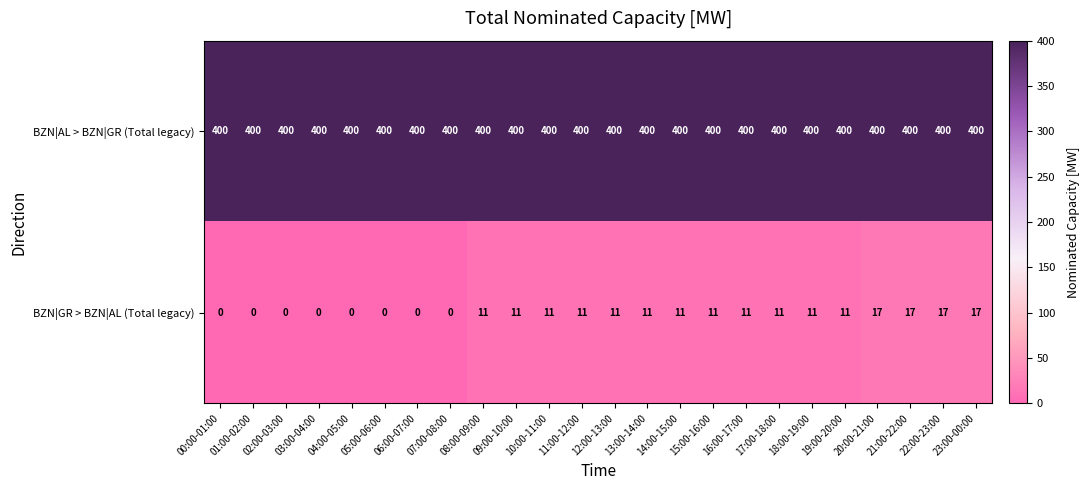

What is the average value of the BZN|GR > BZN|AL (Total legacy) series?

8